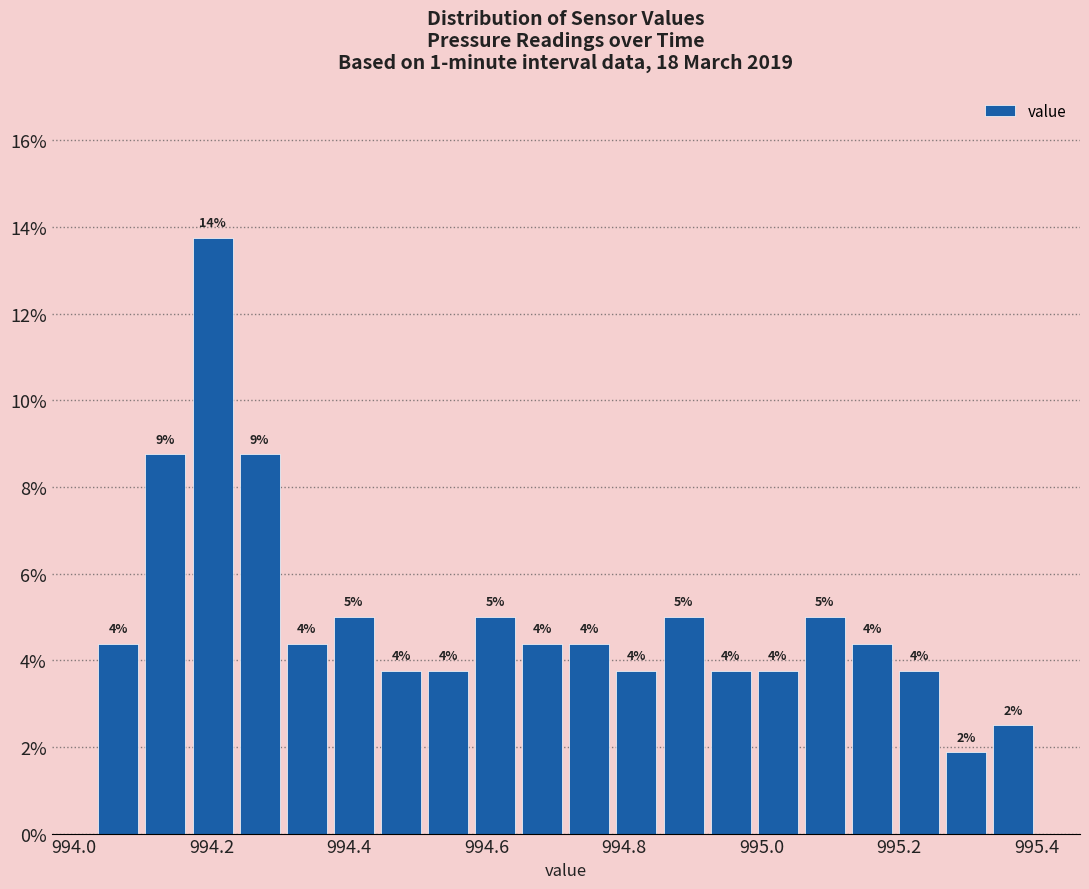

Around what value on the x-axis is the tallest bar? Give the approximate position of its centre, as read against the axis.

994.20